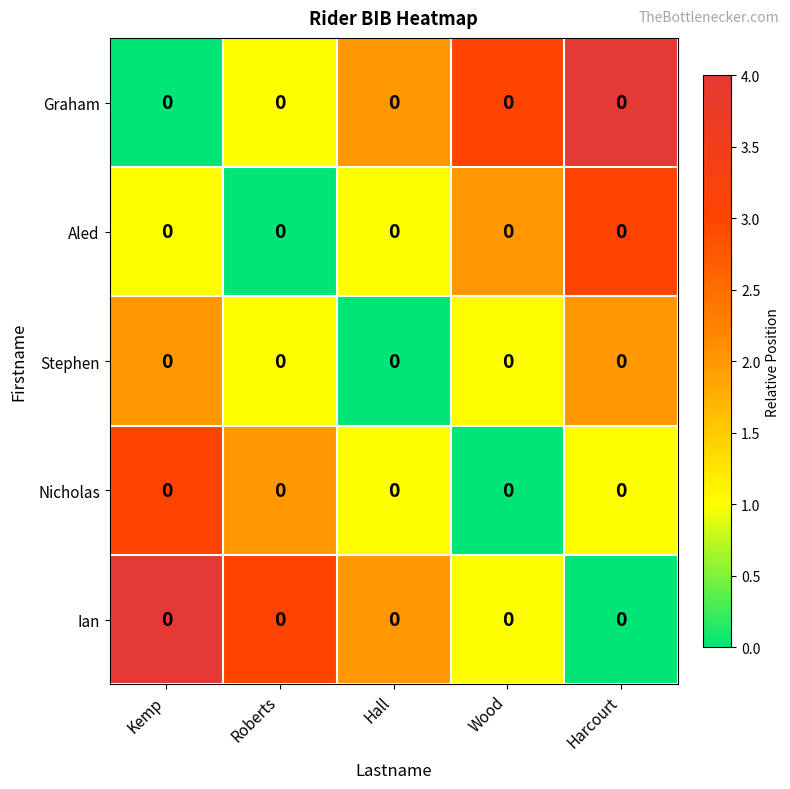

At which label is row_0 closest to 2?

Hall